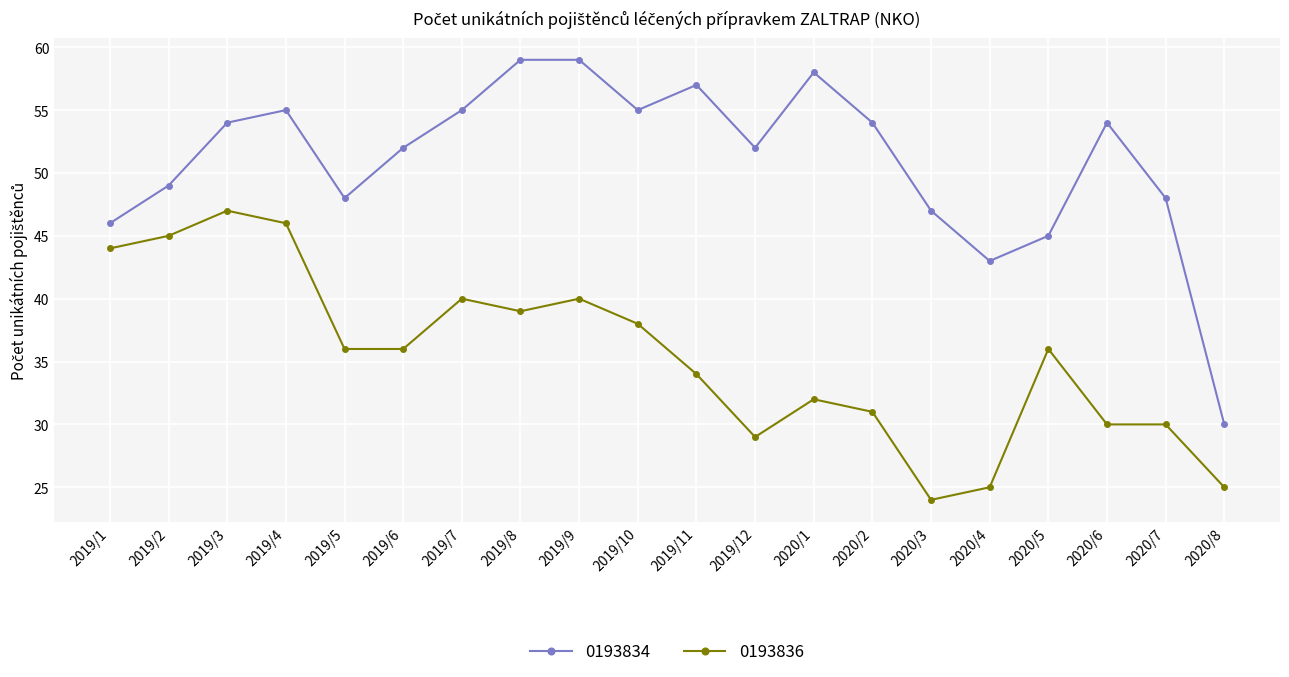

Which category has the lowest value across all series?

2020/3